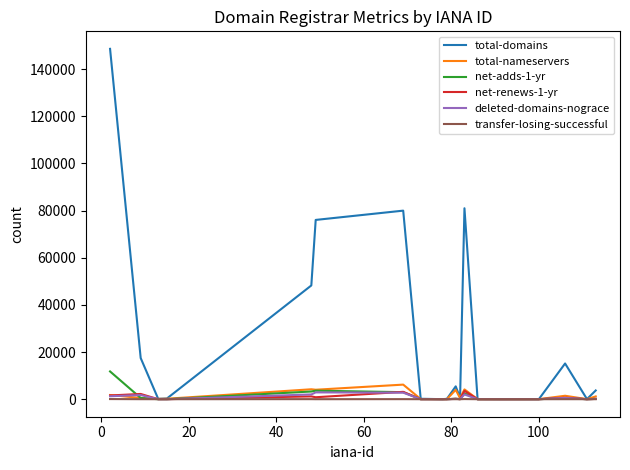

What is the maximum value shown in the chart?

148605